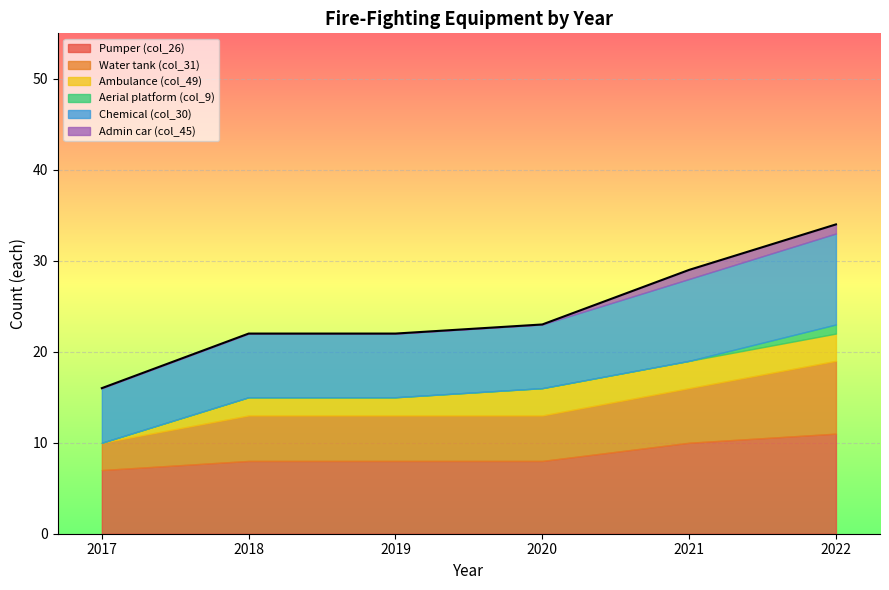

What is the approximate value of Water tank (col_31) at 2018?

5